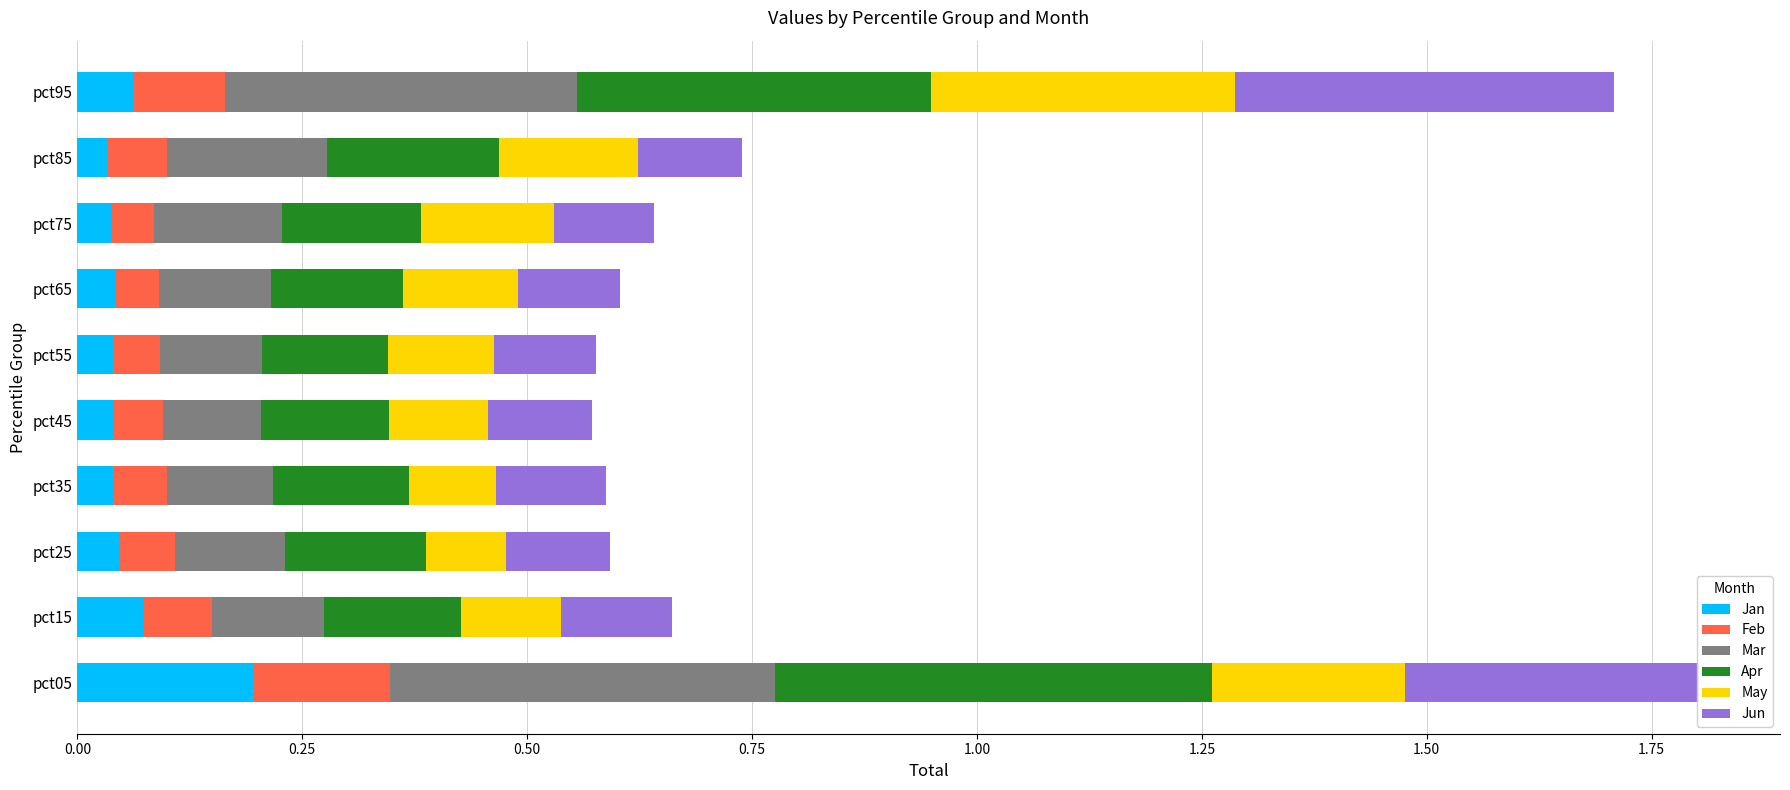

What is the total value across all series at pct75?

0.6